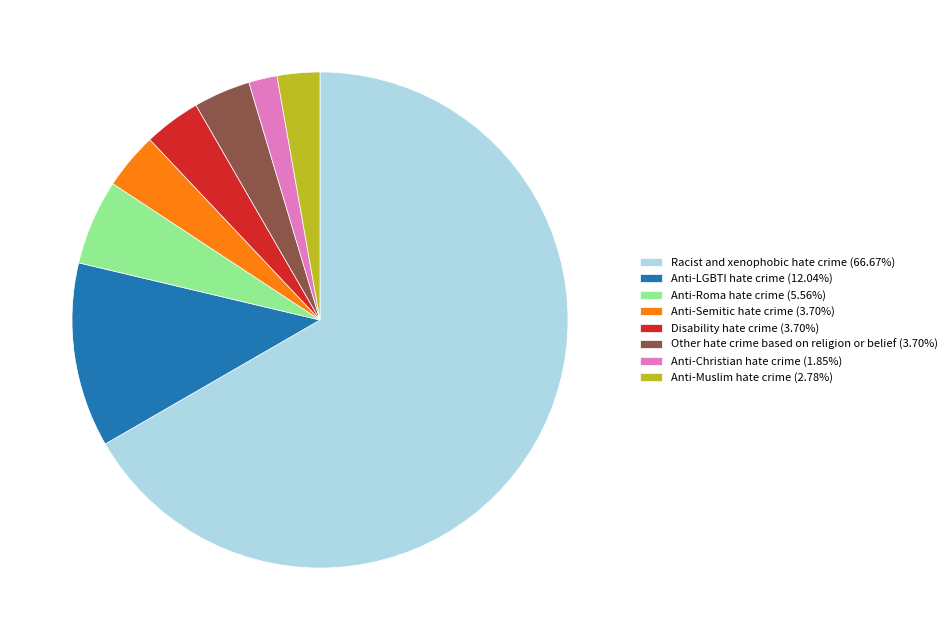

Is the sum of Anti-LGBTI hate crime (12.04%) and Other hate crime based on religion or belief (3.70%) greater than half?

No